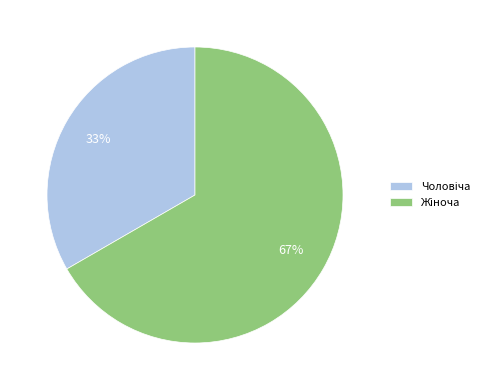

Is there a majority slice in this chart?

Yes